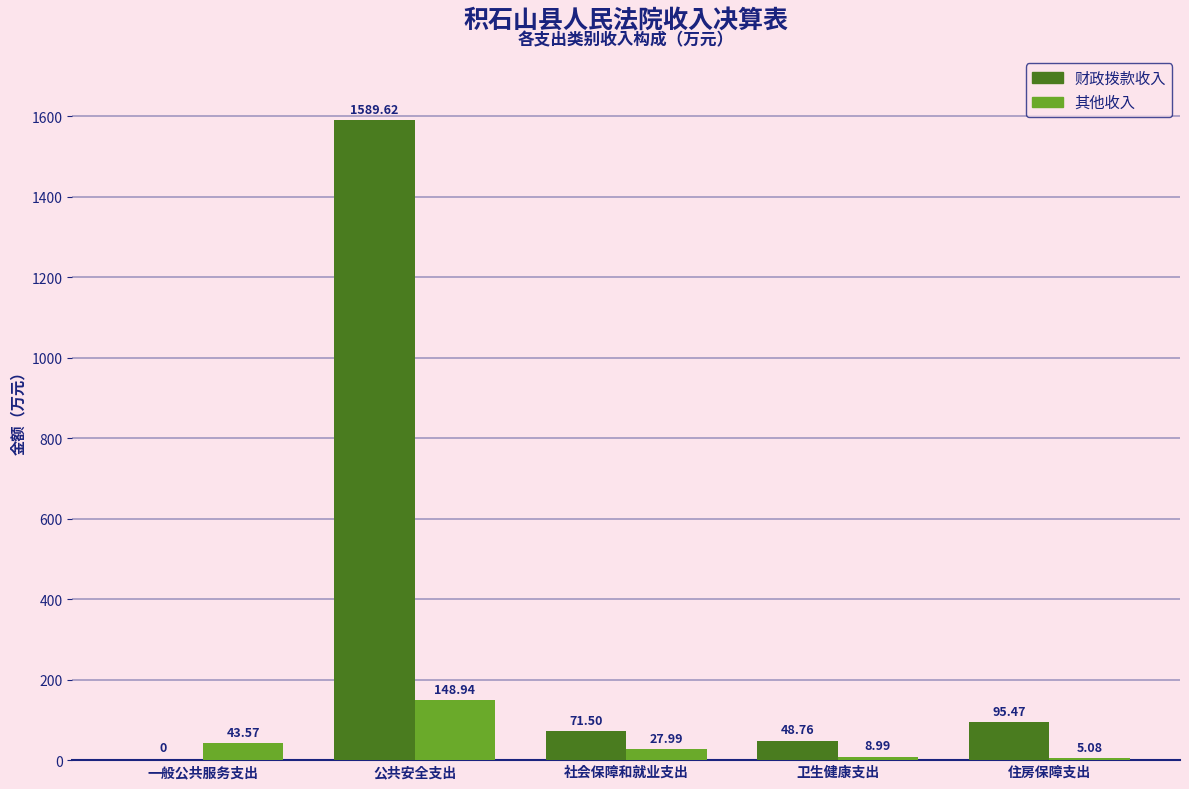

Which series has the largest total across all categories?

财政拨款收入